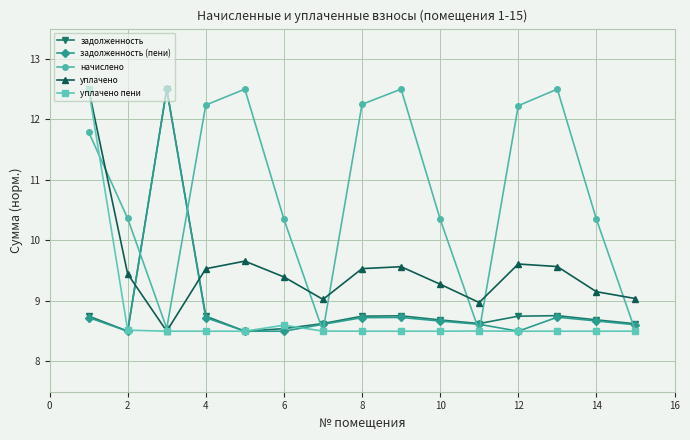

Which series has the largest total across all categories?

начислено